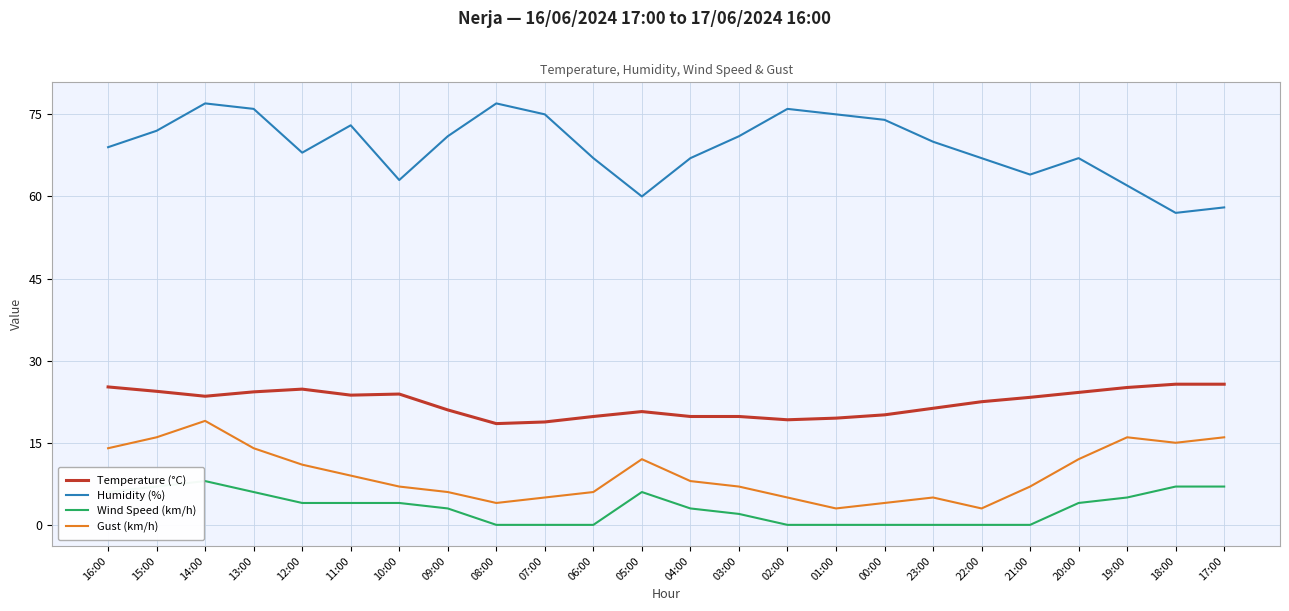

How many values in the Humidity (%) series are below 70?

12